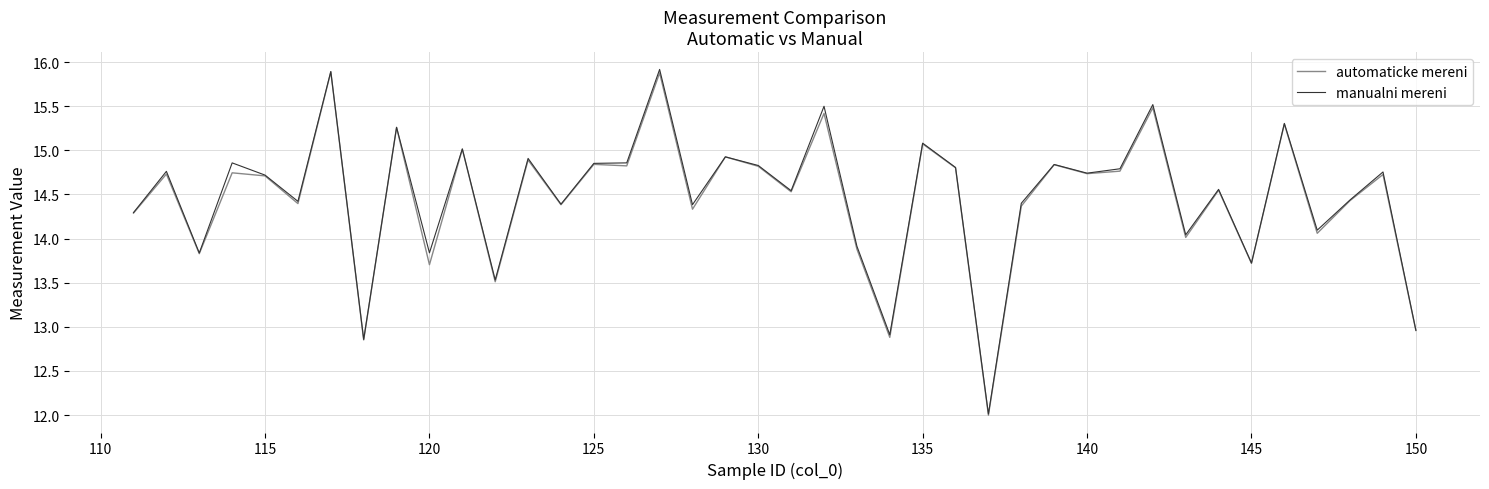

What is the maximum value shown in the chart?

15.9